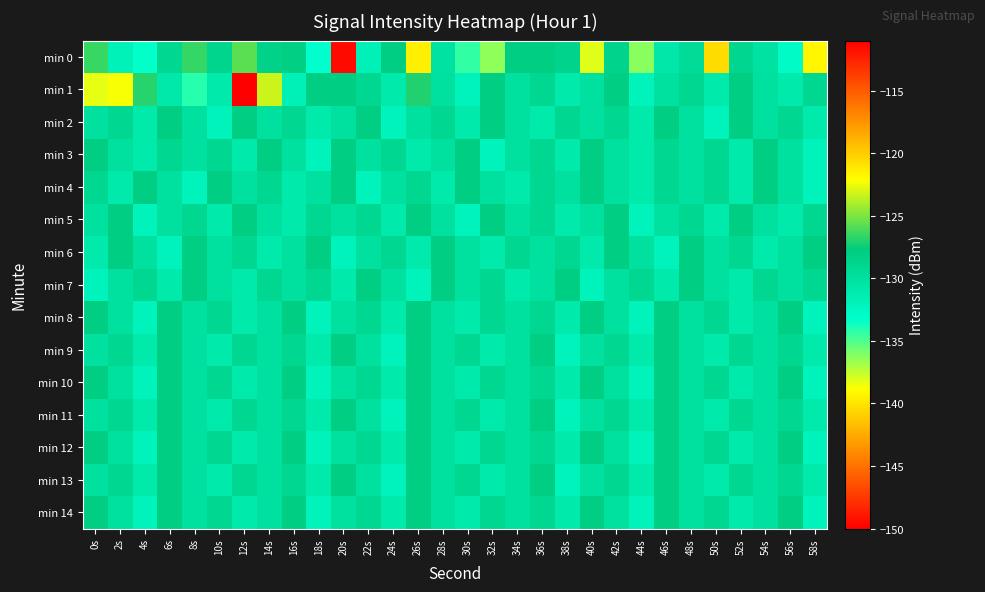

What is the spread (max minus min) of values at 48s?

2.0